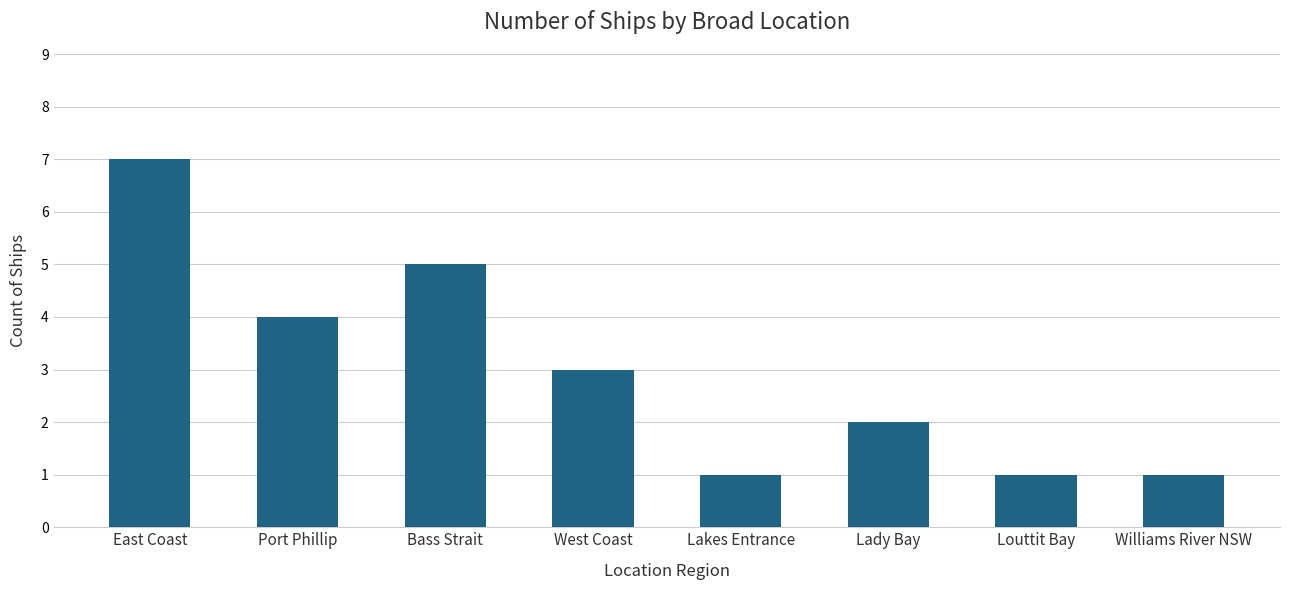

Does the chart contain stacked bars?

No